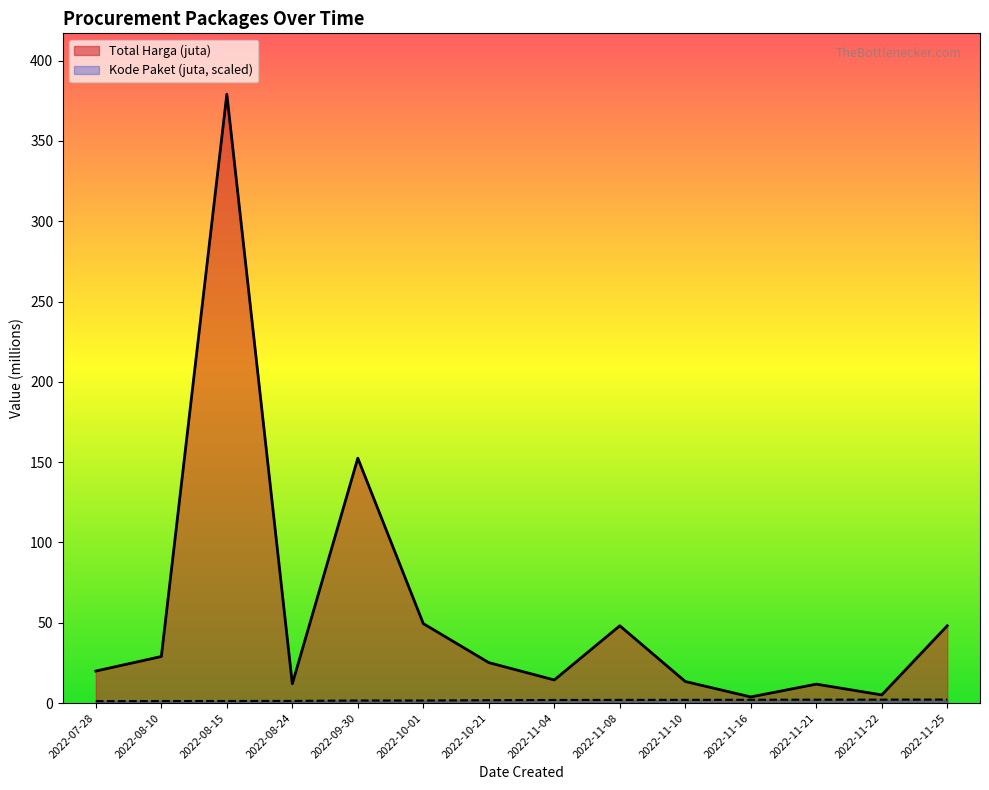

What is the label of the 8th point from the left?

2022-11-04